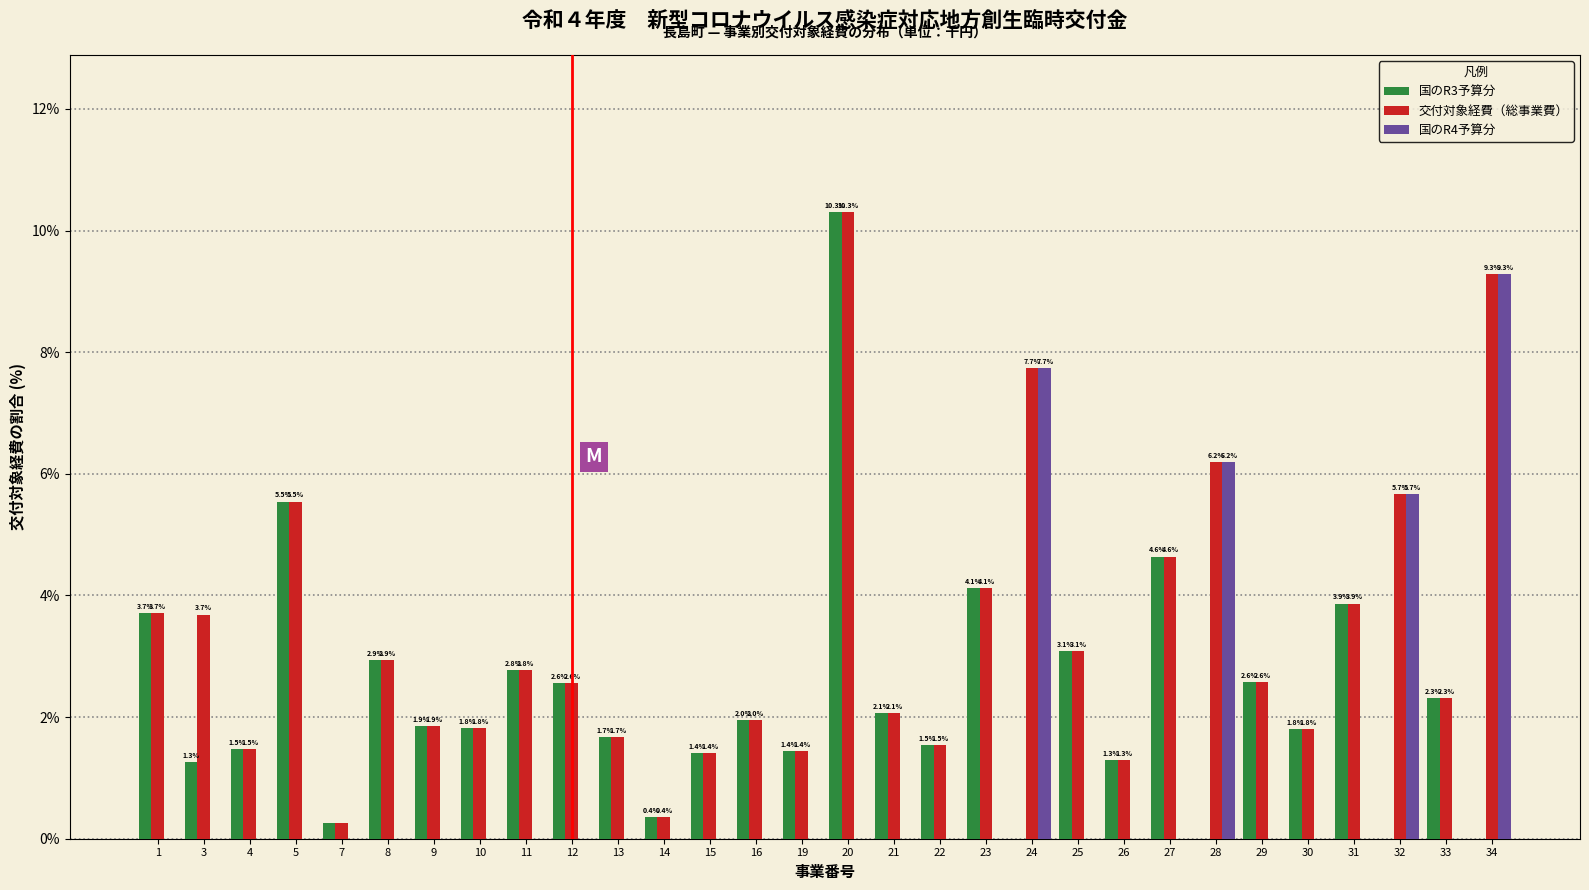

Is it true that 交付対象経費（総事業費） equals 4.3 at 25?

False